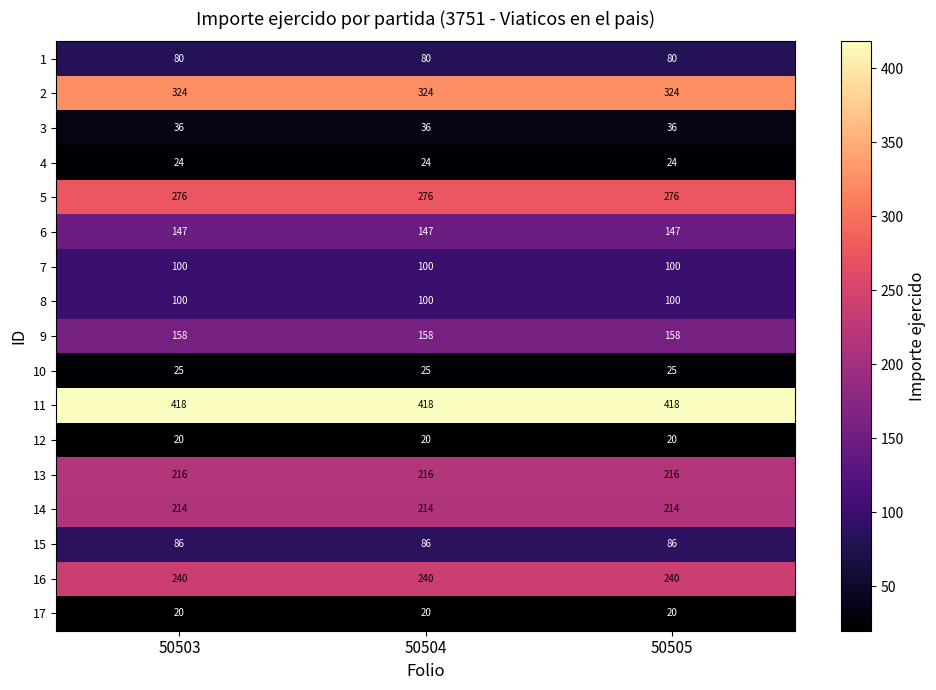

Is it true that 8 equals 100 at 50504?

True